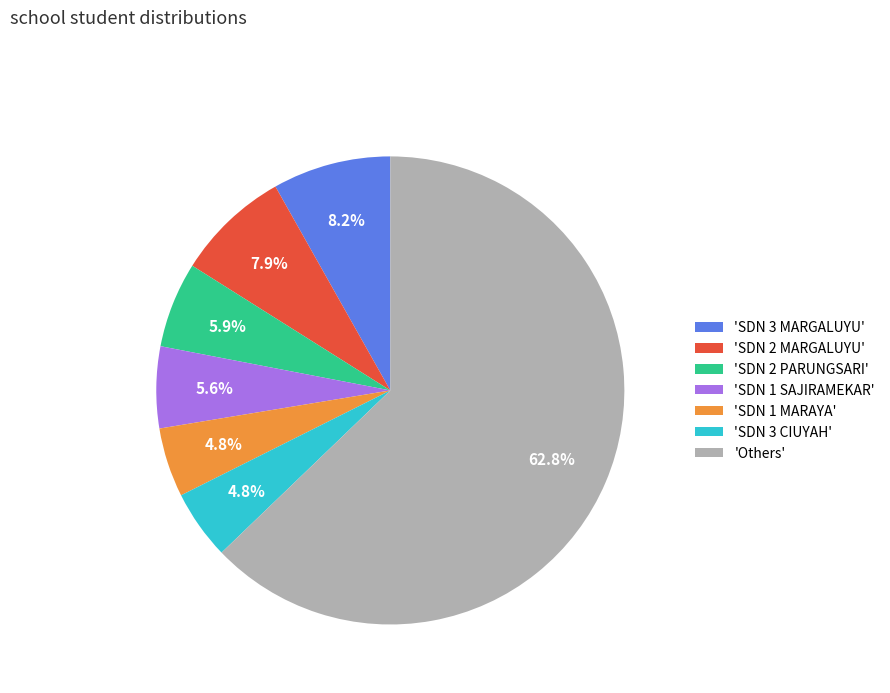

Which slice is the largest?

'Others'